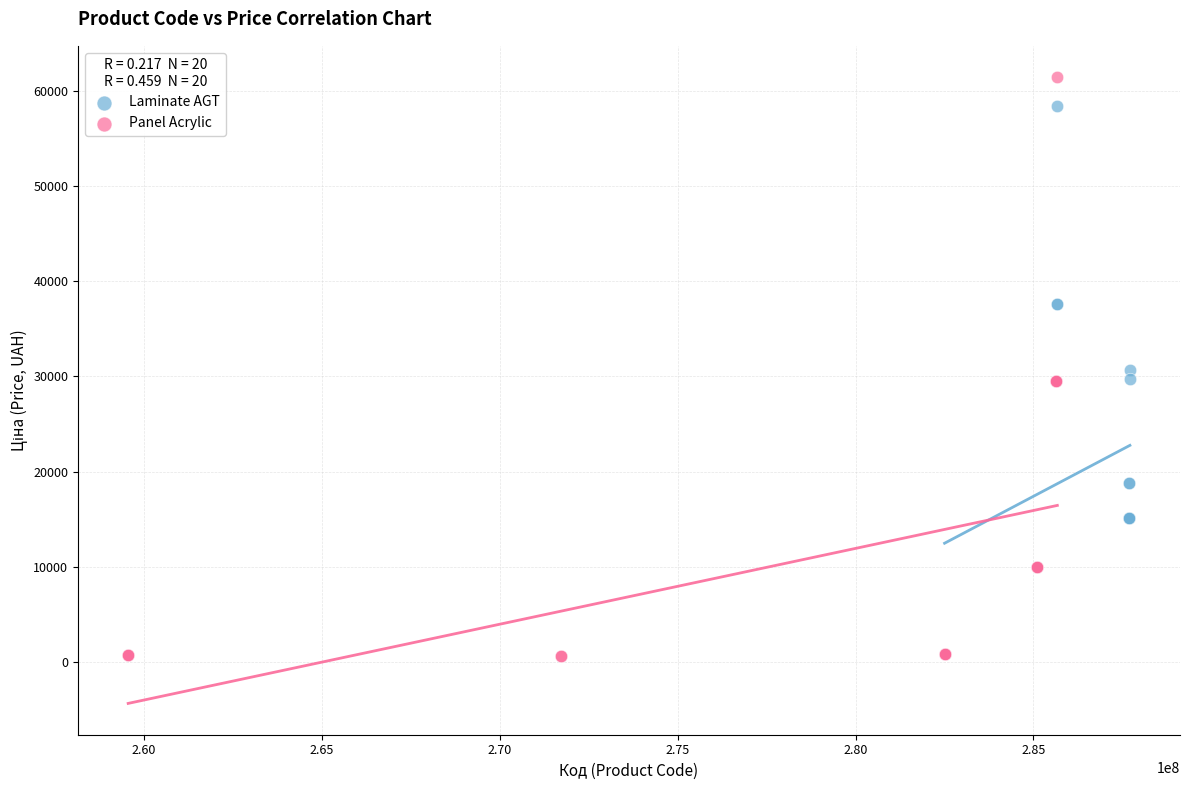

Which series contains the highest Y value?

Panel Acrylic